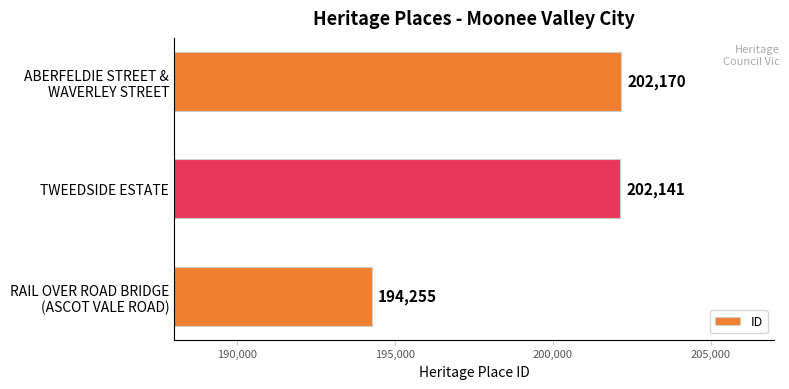

Read the value at TWEEDSIDE ESTATE, to the nearest 100.

202100